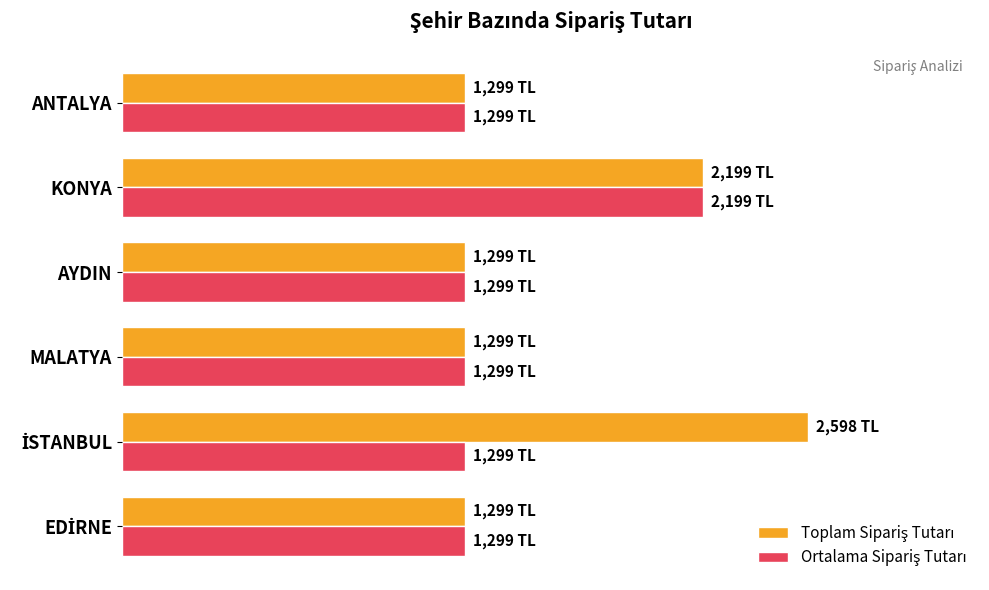

What is the difference between the maximum and minimum values in the Toplam Sipariş Tutarı series?

1299